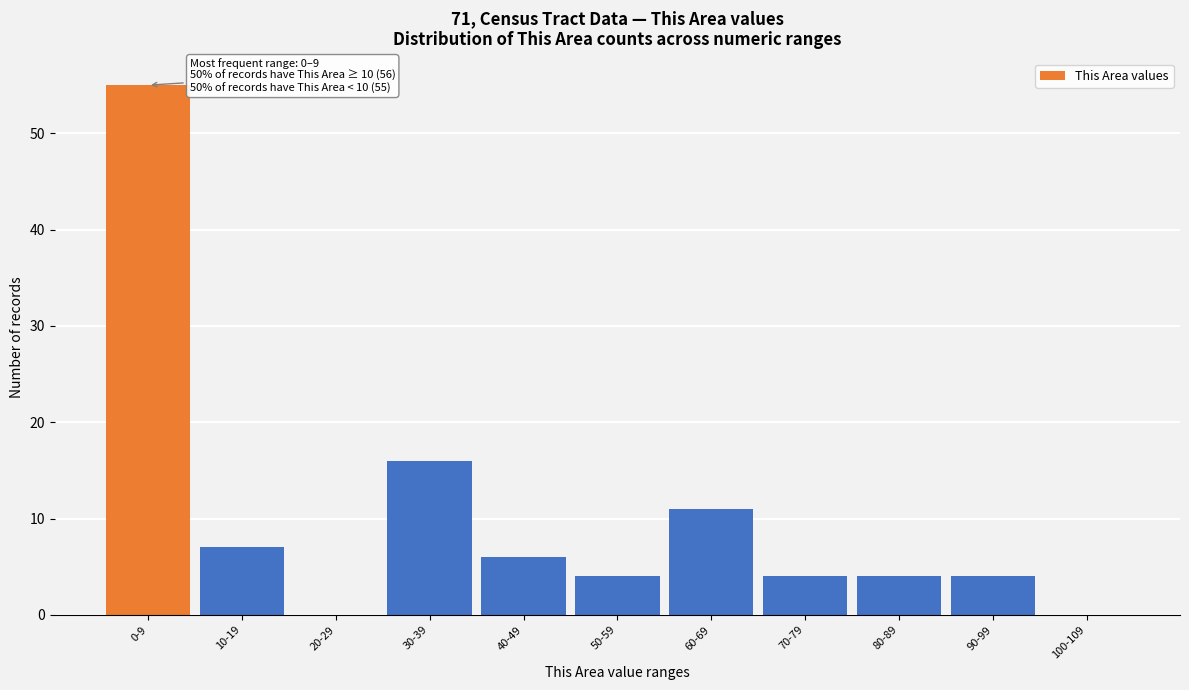

Reading left to right, what are all the values shown in this chart?

0-9=55	10-19=7	20-29=0	30-39=16	40-49=6	50-59=4	60-69=11	70-79=4	80-89=4	90-99=4	100-109=0